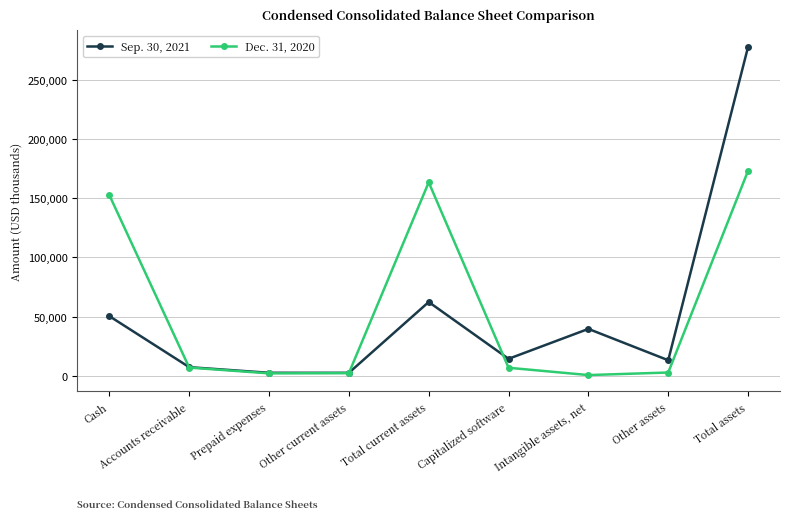

True or false: Sep. 30, 2021 has a value of 50305 at Cash.

True